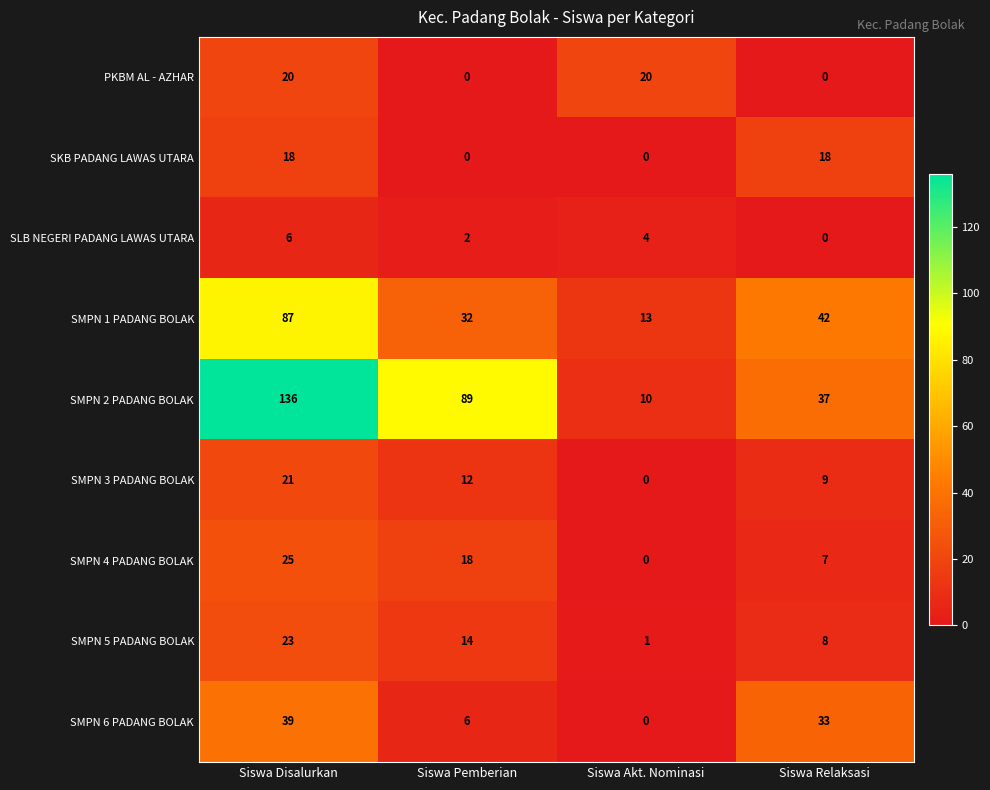

True or false: SMPN 1 PADANG BOLAK has a value of 32 at Siswa Pemberian.

True